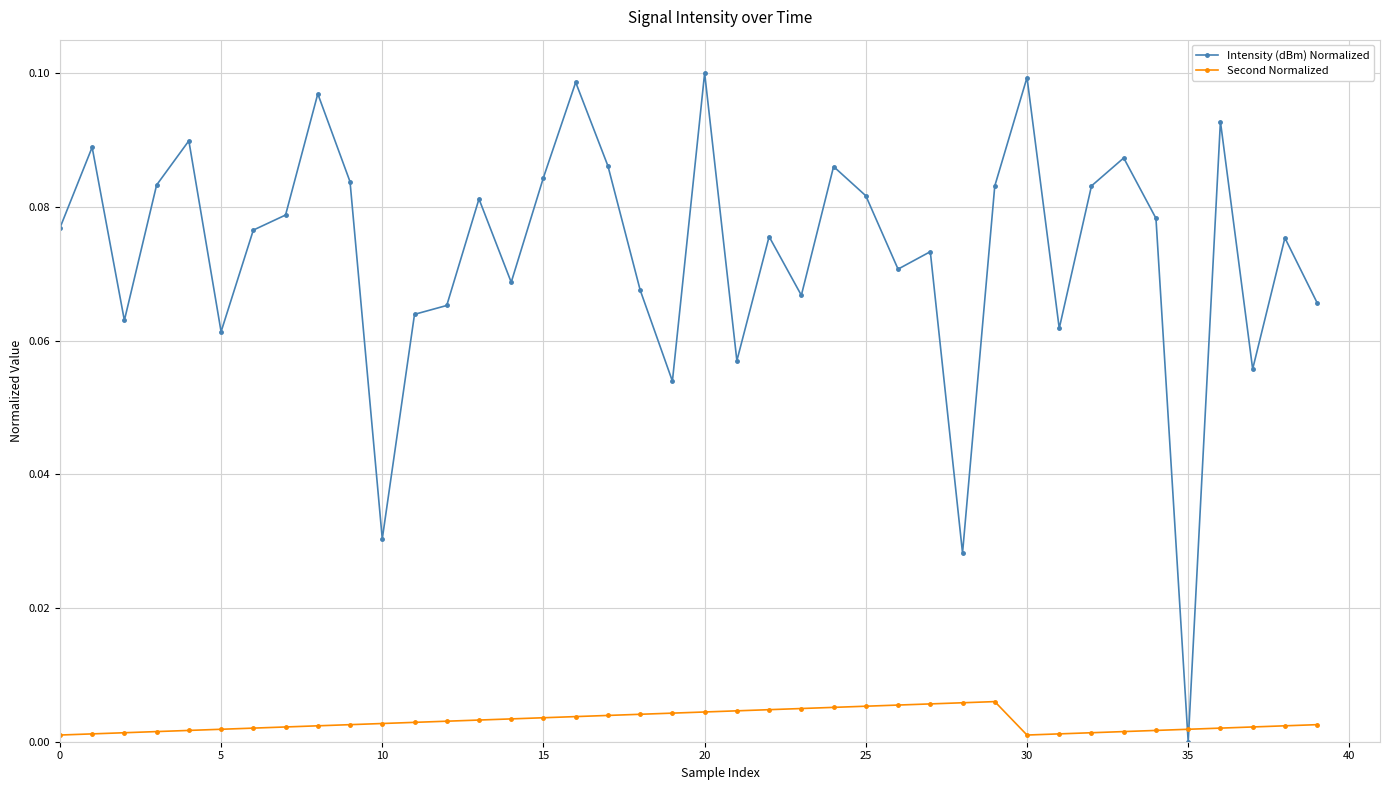

At how many categories does at least one series exceed 0?

40